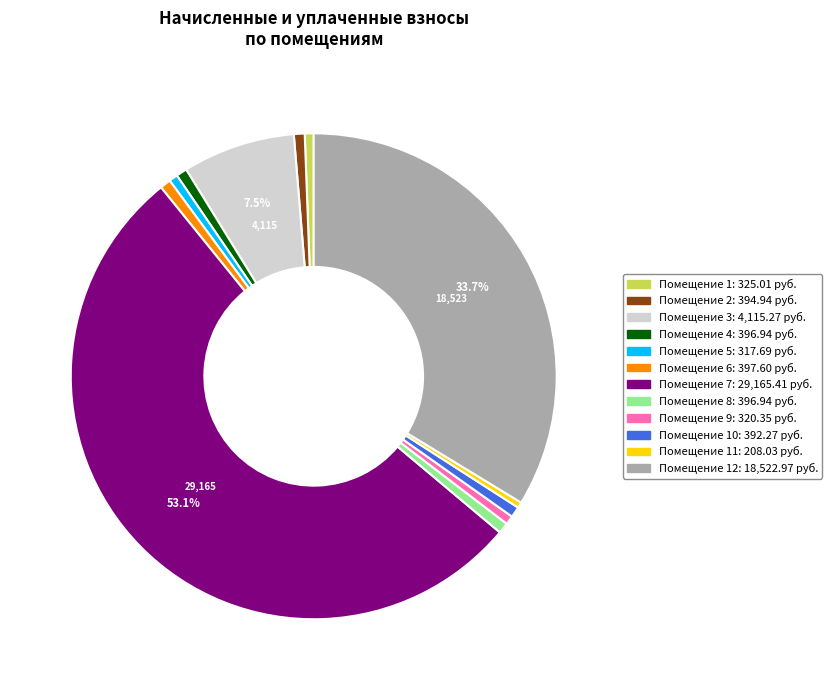

Does any single category account for the majority?

Yes